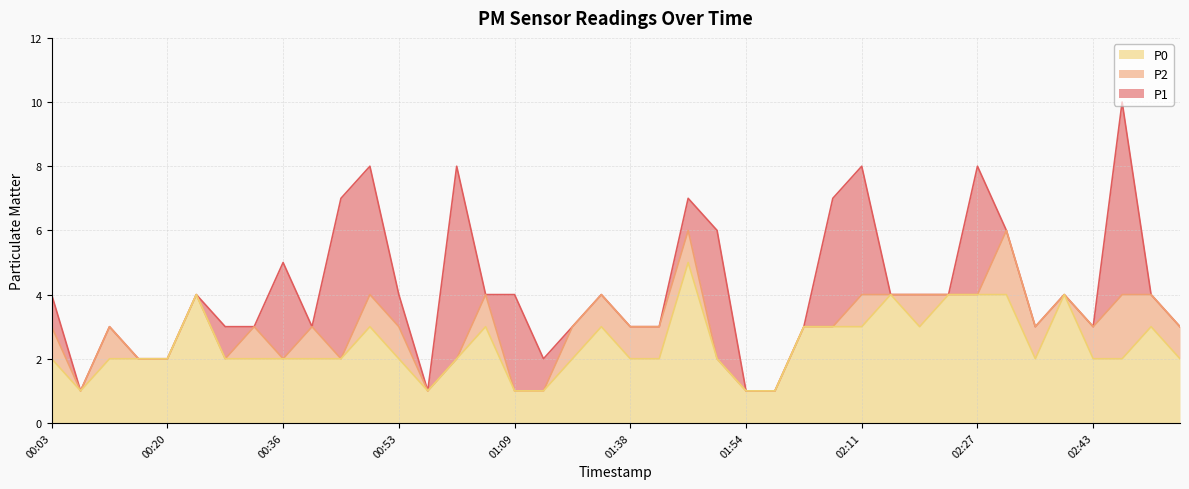

At which label does P1 reach its minimum?

00:08